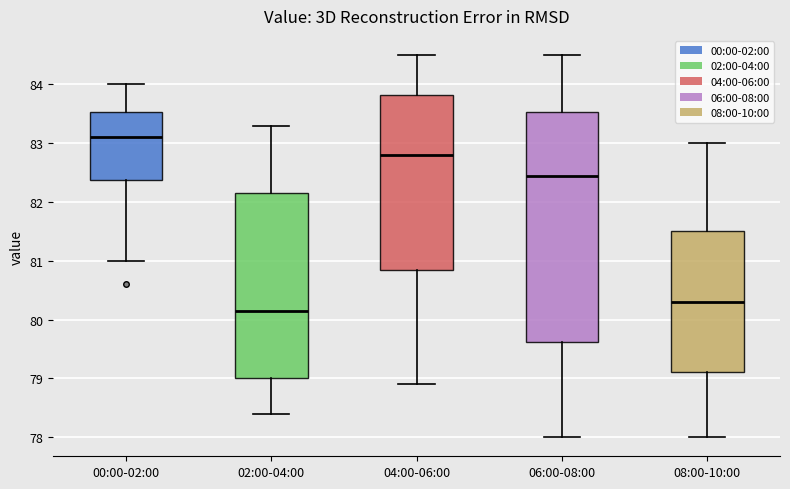

Which box has the lowest median line?

02:00-04:00